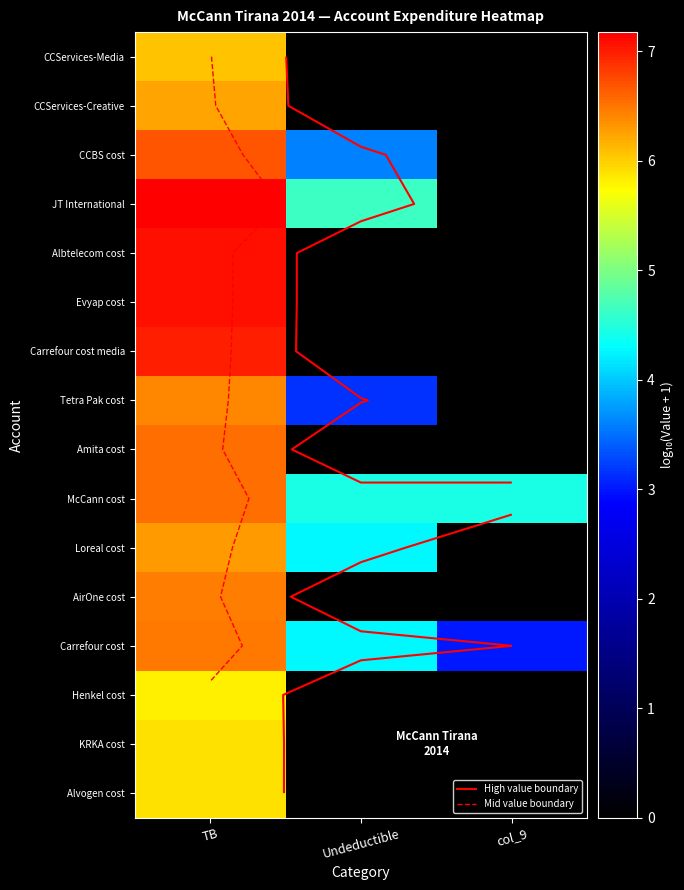

How many series are shown in this chart?

16